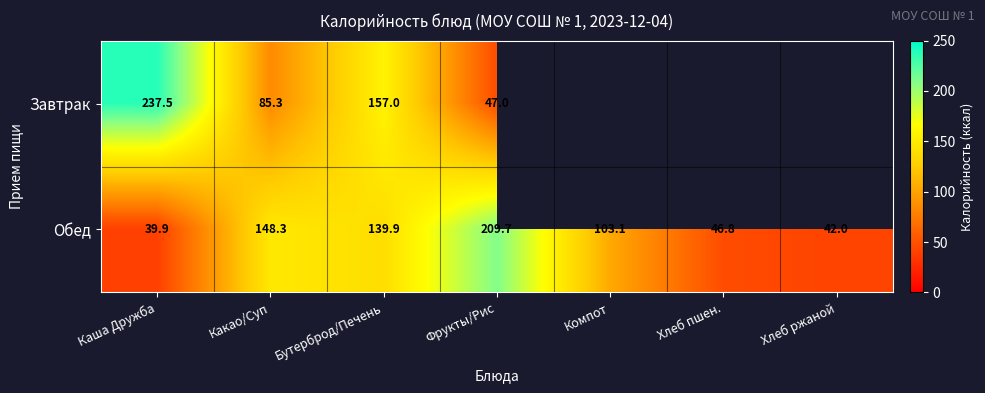

What is the average value of the Обед series?

104.2